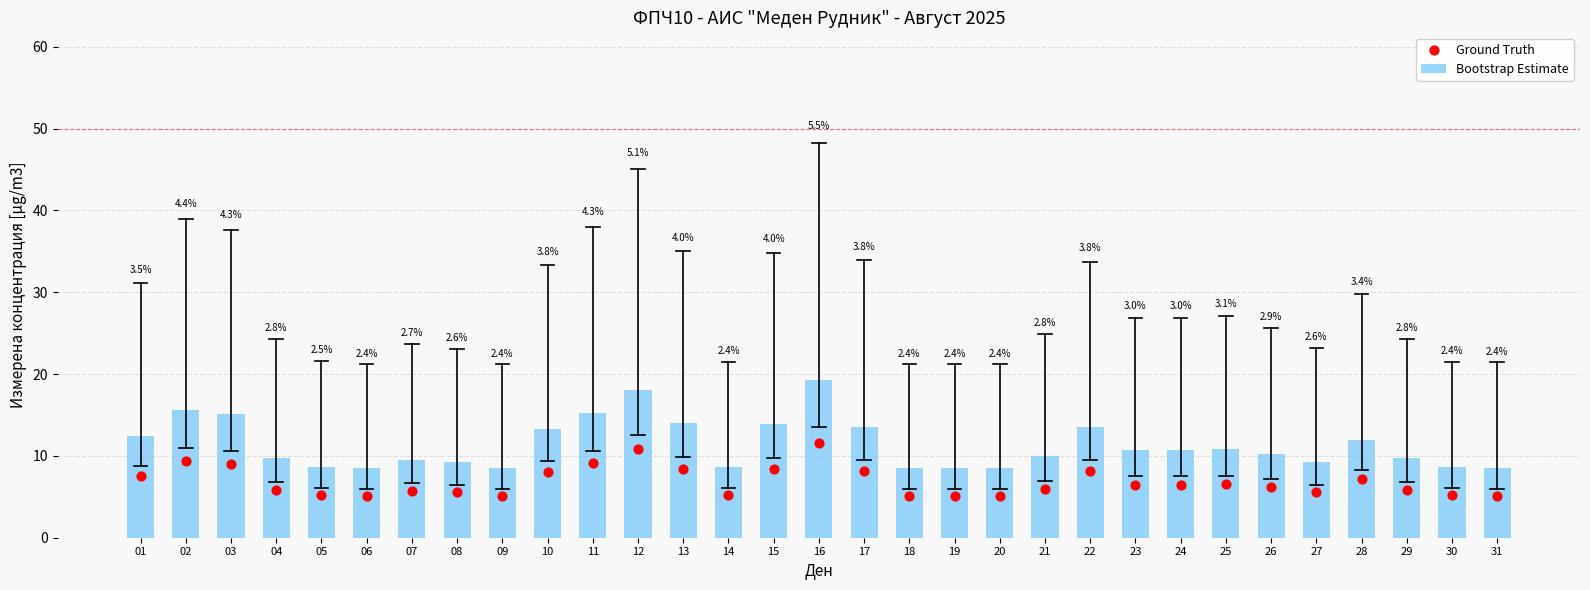

Which series contains the highest Y value?

Bootstrap Estimate